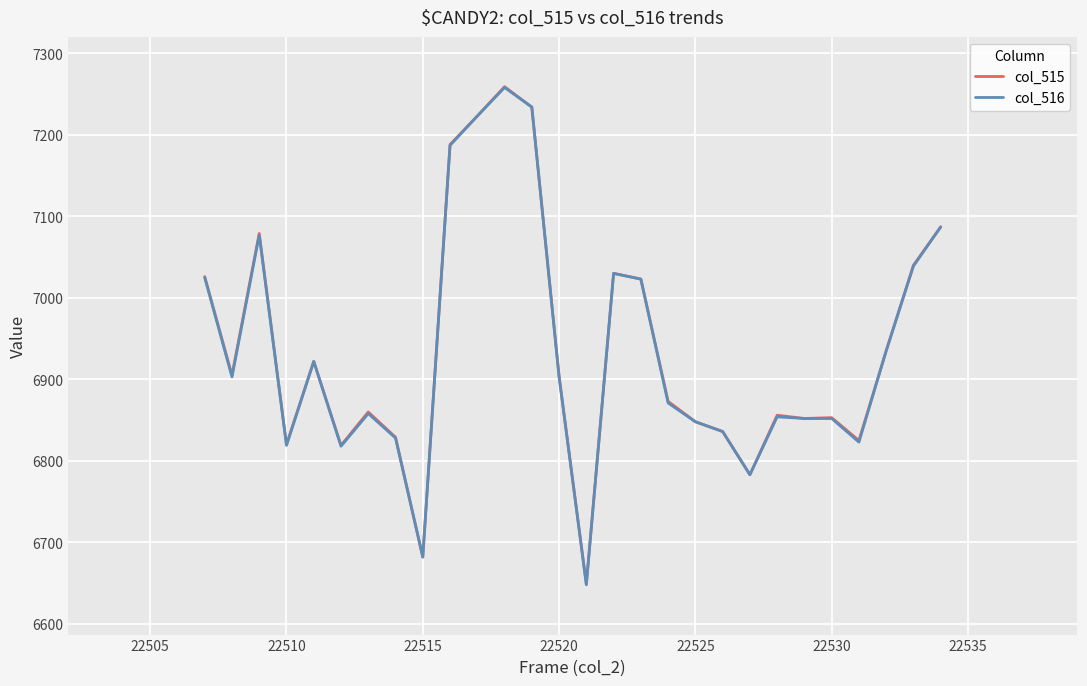

What is the minimum value for col_516?

6648